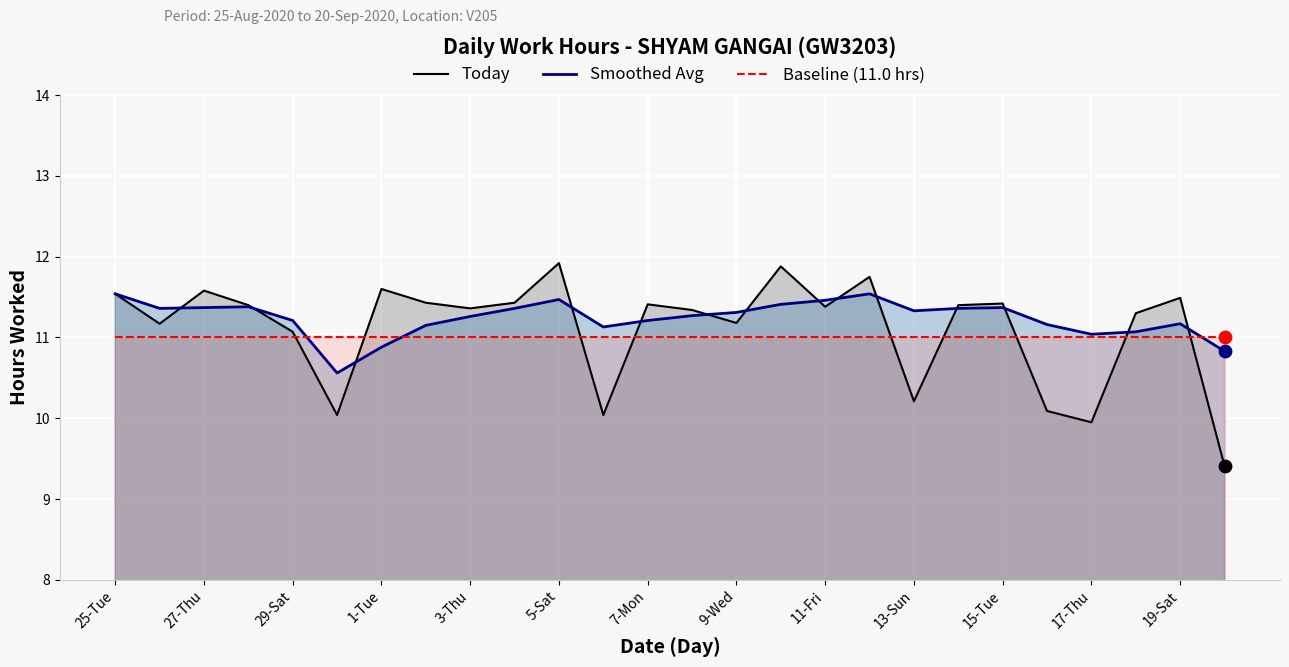

Which series reaches the maximum Y coordinate?

Today